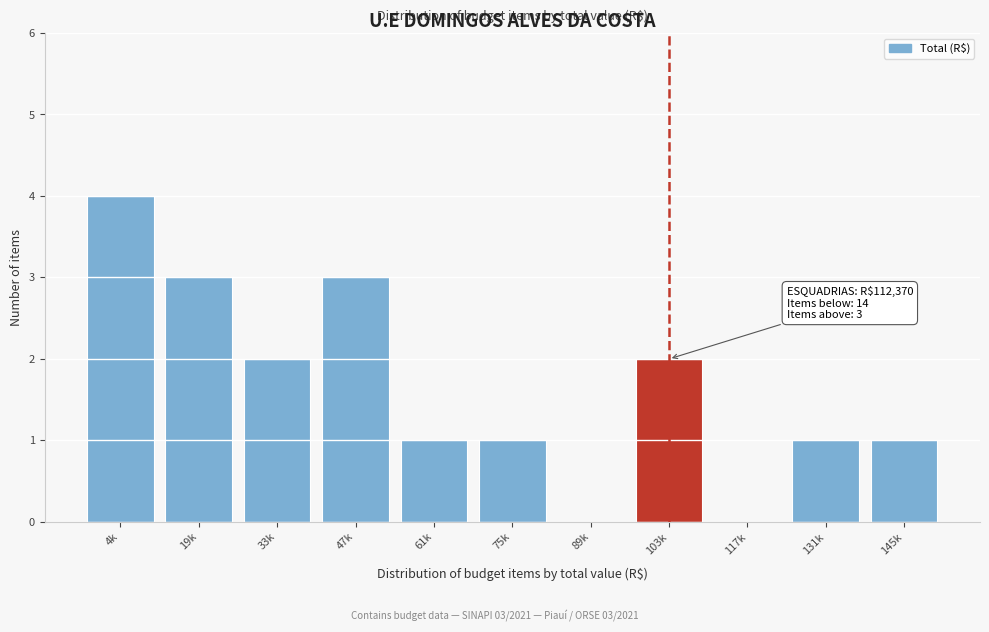

Reading left to right, transcribe all the data shown in this chart.

4k=4	19k=3	33k=2	47k=3	61k=1	75k=1	89k=0	103k=2	117k=0	131k=1	145k=1